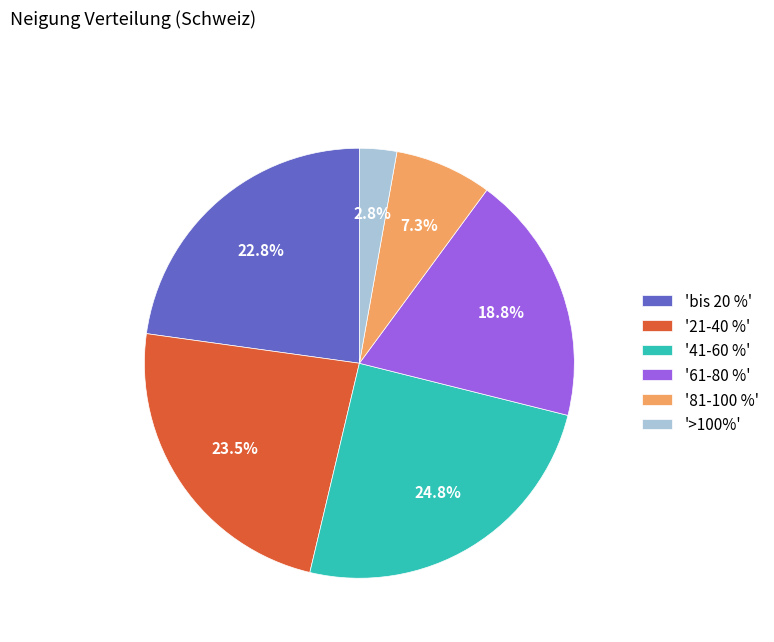

Which category has the biggest portion of the pie?

'41-60 %'